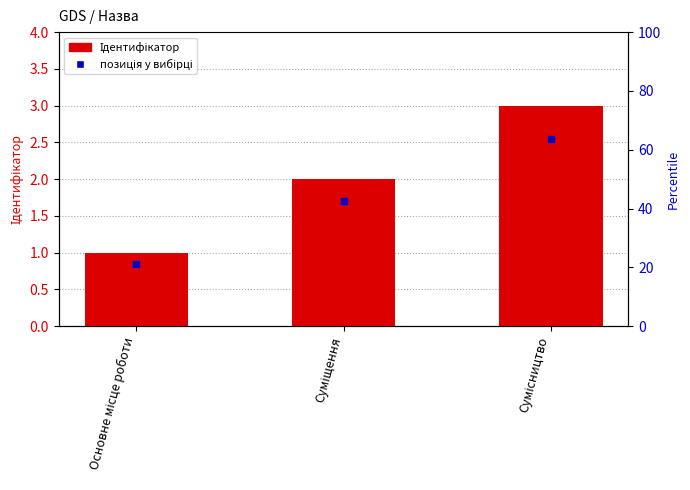

The chart shows a value of 1 at Основне місце роботи. True or false?

True